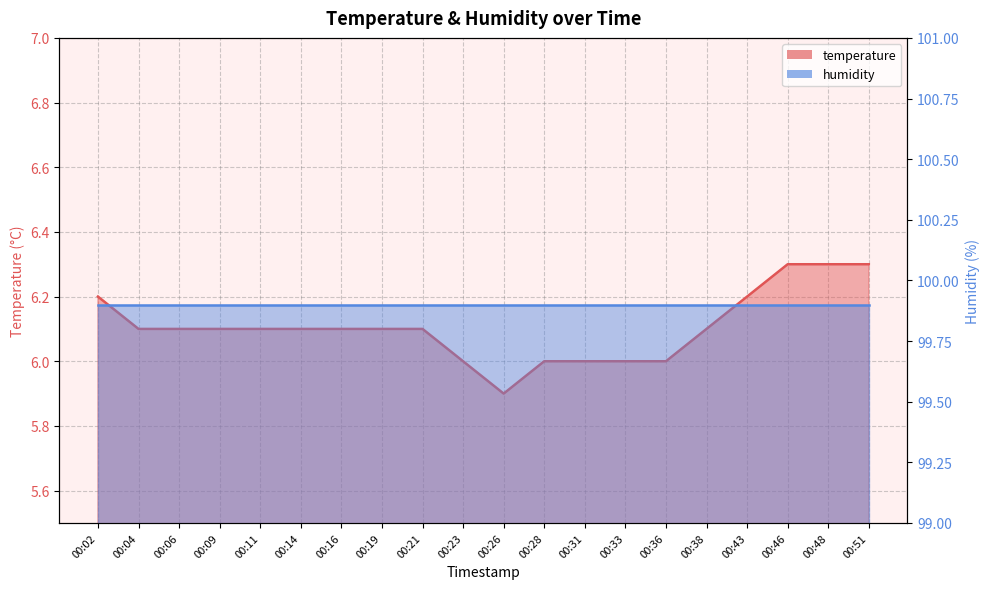

Rank the categories by value from highest to lowest.

00:46, 00:48, 00:51, 00:02, 00:43, 00:04, 00:06, 00:09, 00:11, 00:14, 00:16, 00:19, 00:21, 00:38, 00:23, 00:28, 00:31, 00:33, 00:36, 00:26